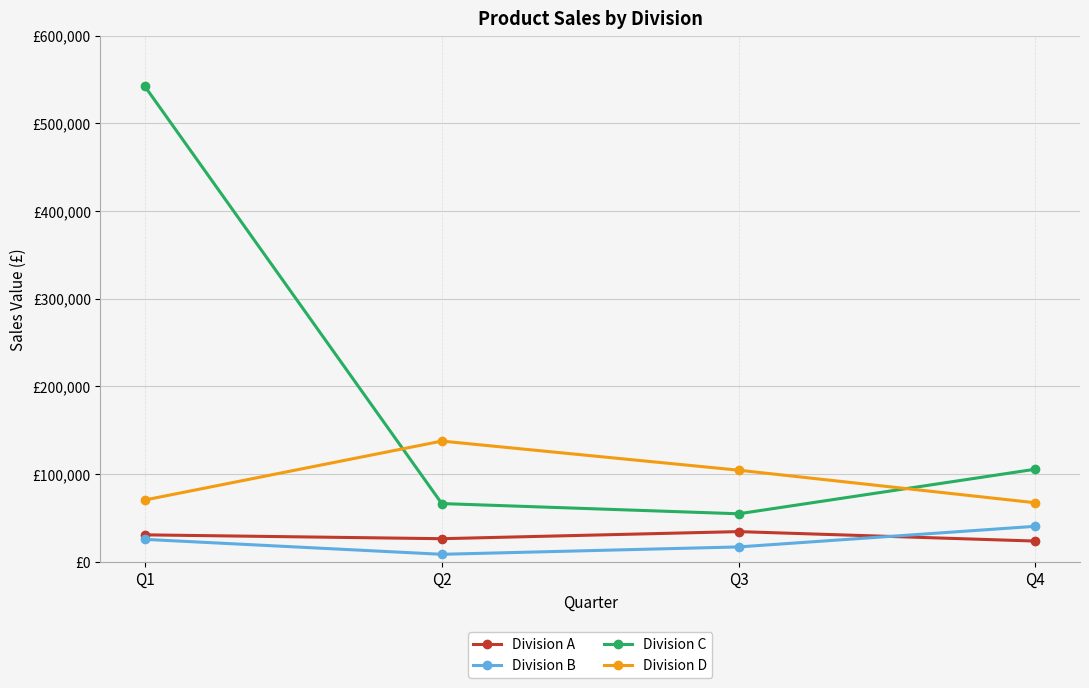

Which category has the lowest value in the Division B series?

Q2